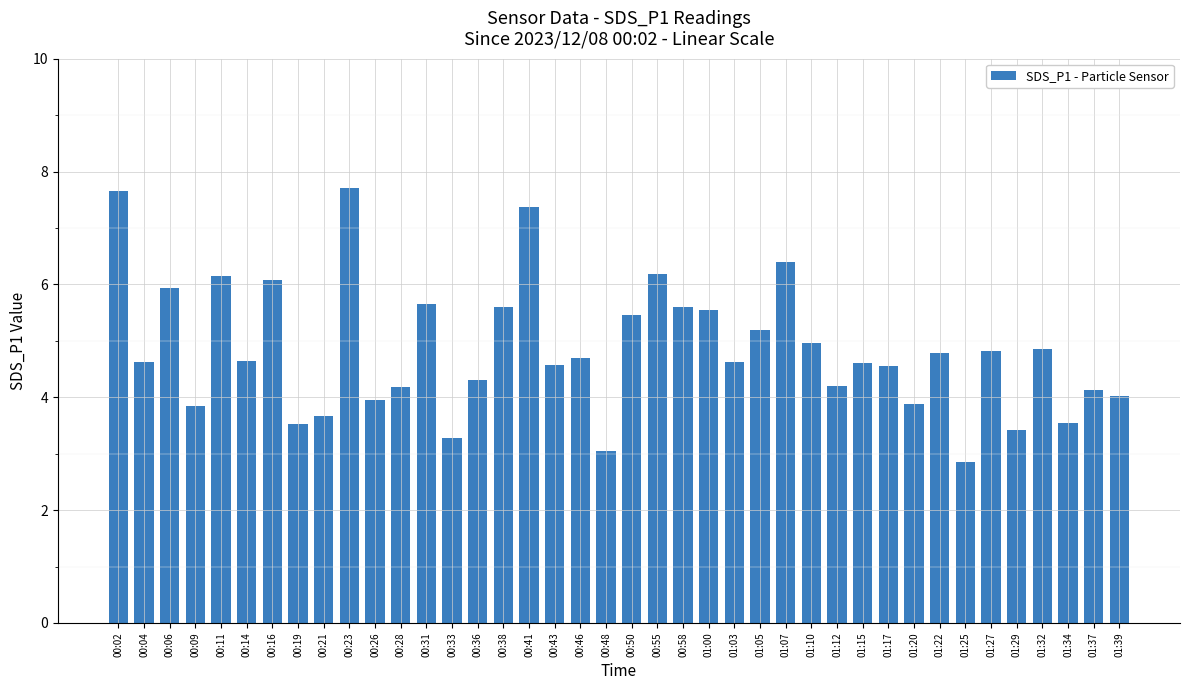

What is the minimum value shown in the chart?

2.9